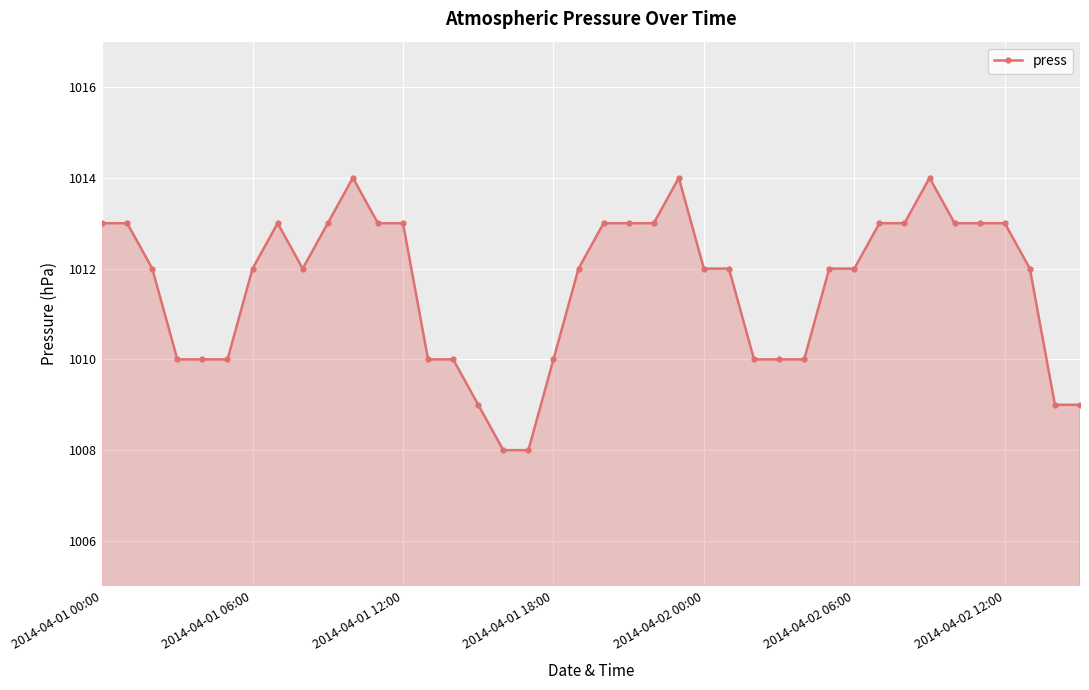

What is the minimum value shown in the chart?

1008